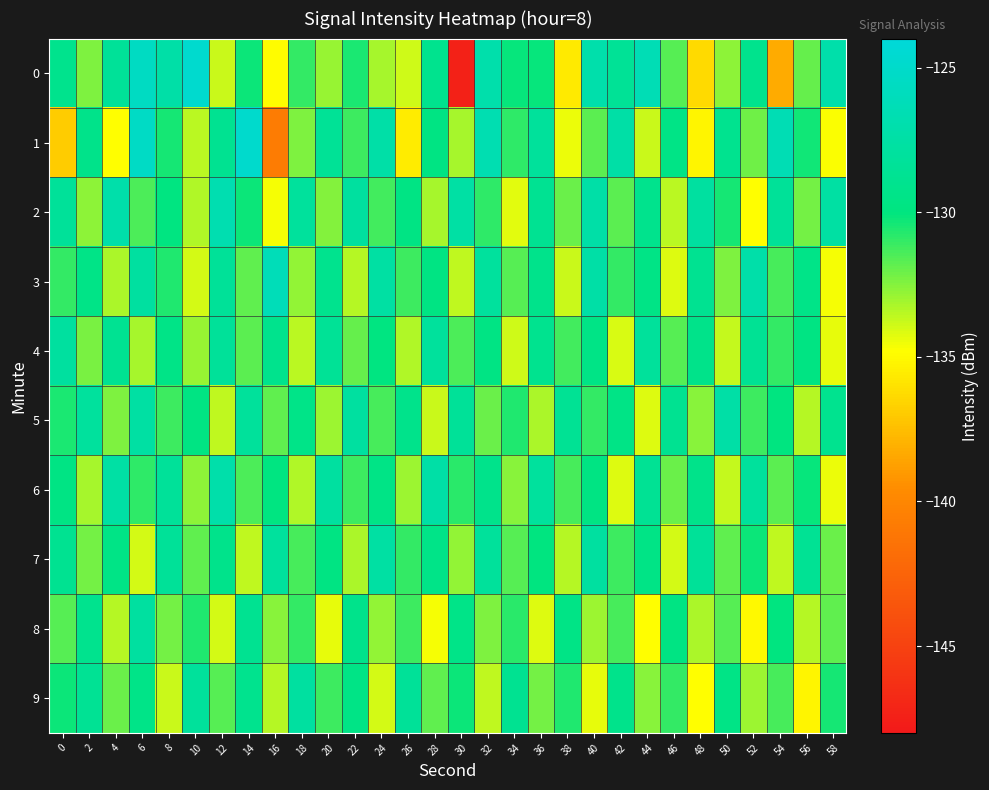

Reading left to right, list all the values displayed in this chart.

0: 0=-129.1	2=-132.3	4=-128.4	6=-125.6	8=-127.3	10=-124.7	12=-133.8	14=-130.2	16=-134.9	18=-131.0	20=-132.9	22=-130.5	24=-133.2	26=-133.9	28=-129.0	30=-147.4	32=-127.0	34=-130.1	36=-130.1	38=-135.7	40=-127.1	42=-128.4	44=-126.4	46=-131.7	48=-136.3	50=-132.6	52=-129.1	54=-138.3	56=-131.9	58=-127.1
1: 0=-136.9	2=-129.3	4=-134.8	6=-125.4	8=-130.4	10=-133.6	12=-128.8	14=-124.9	16=-140.7	18=-132.4	20=-128.5	22=-131.2	24=-127.3	26=-135.6	28=-129.8	30=-133.1	32=-126.7	34=-130.9	36=-128.2	38=-134.5	40=-131.7	42=-127.4	44=-133.8	46=-129.6	48=-135.2	50=-128.9	52=-132.1	54=-126.5	56=-130.3	58=-134.7
2: 0=-128.3	2=-132.7	4=-127.1	6=-131.5	8=-129.9	10=-133.3	12=-126.8	14=-130.2	16=-134.6	18=-128.1	20=-132.5	22=-127.9	24=-131.3	26=-129.7	28=-133.1	30=-127.5	32=-130.9	34=-134.3	36=-128.7	38=-132.0	40=-127.3	42=-131.7	44=-129.1	46=-133.5	48=-127.8	50=-130.4	52=-134.8	54=-128.4	56=-132.2	58=-127.6
3: 0=-131.0	2=-129.5	4=-133.2	6=-127.8	8=-130.6	10=-134.0	12=-128.4	14=-131.8	16=-126.2	18=-132.8	20=-129.0	22=-133.4	24=-127.6	26=-131.2	28=-129.8	30=-133.6	32=-128.0	34=-131.6	36=-129.2	38=-133.8	40=-127.4	42=-131.0	44=-129.6	46=-134.2	48=-128.8	50=-132.4	52=-127.2	54=-131.4	56=-129.4	58=-134.6
4: 0=-127.9	2=-132.3	4=-128.7	6=-133.1	8=-129.5	10=-132.9	12=-128.3	14=-131.7	16=-129.1	18=-133.5	20=-128.5	22=-131.9	24=-129.9	26=-133.3	28=-128.1	30=-131.5	32=-129.7	34=-133.9	36=-128.9	38=-131.3	40=-129.6	42=-134.1	44=-128.2	46=-131.6	48=-129.3	50=-133.7	52=-128.6	54=-131.0	56=-129.8	58=-134.4
5: 0=-130.5	2=-128.0	4=-132.4	6=-127.6	8=-131.2	10=-129.8	12=-133.6	14=-128.2	16=-131.8	18=-129.4	20=-133.0	22=-127.8	24=-131.4	26=-129.2	28=-133.8	30=-128.4	32=-132.0	34=-130.6	36=-133.2	38=-128.6	40=-131.0	42=-129.6	44=-134.2	46=-128.8	48=-132.6	50=-127.4	52=-131.2	54=-130.0	56=-133.4	58=-128.9
6: 0=-129.7	2=-133.1	4=-127.5	6=-130.9	8=-128.3	10=-132.7	12=-127.1	14=-131.5	16=-129.9	18=-133.3	20=-127.8	22=-131.2	24=-129.6	26=-133.0	28=-127.4	30=-130.8	32=-129.2	34=-132.6	36=-128.0	38=-131.4	40=-129.8	42=-134.2	44=-128.6	46=-132.0	48=-129.3	50=-133.7	52=-128.1	54=-131.7	56=-130.1	58=-134.5
7: 0=-128.8	2=-132.2	4=-129.6	6=-134.0	8=-128.4	10=-131.8	12=-129.2	14=-133.6	16=-128.0	18=-131.4	20=-129.8	22=-133.2	24=-127.6	26=-131.0	28=-129.4	30=-132.8	32=-128.2	34=-131.6	36=-130.0	38=-133.4	40=-127.8	42=-131.2	44=-129.6	46=-134.0	48=-128.4	50=-131.8	52=-130.2	54=-133.6	56=-128.6	58=-132.0
8: 0=-131.6	2=-129.0	4=-133.4	6=-127.8	8=-132.2	10=-130.6	12=-134.0	14=-128.8	16=-132.6	18=-131.0	20=-134.4	22=-129.2	24=-132.8	26=-131.2	28=-134.6	30=-129.4	32=-132.4	34=-130.8	36=-134.2	38=-129.6	40=-133.0	42=-131.4	44=-134.8	46=-129.8	48=-133.2	50=-131.6	52=-135.0	54=-130.0	56=-133.4	58=-131.8
9: 0=-130.2	2=-128.6	4=-132.0	6=-129.4	8=-133.8	10=-128.2	12=-131.6	14=-129.0	16=-133.4	18=-127.8	20=-131.2	22=-129.6	24=-134.0	26=-128.4	28=-131.8	30=-130.2	32=-133.6	34=-128.8	36=-132.2	38=-130.6	40=-134.4	42=-129.2	44=-132.6	46=-131.0	48=-134.8	50=-129.6	52=-133.0	54=-131.4	56=-135.2	58=-130.4